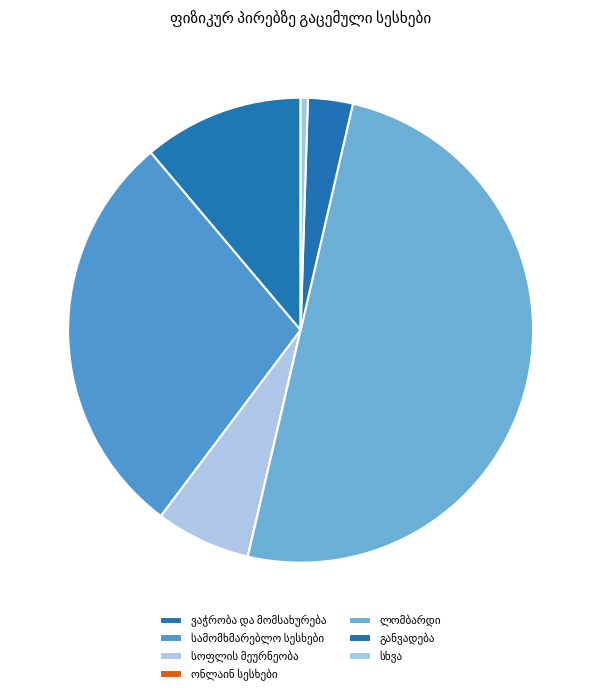

Does ლომბარდი represent more than half of the total?

Yes